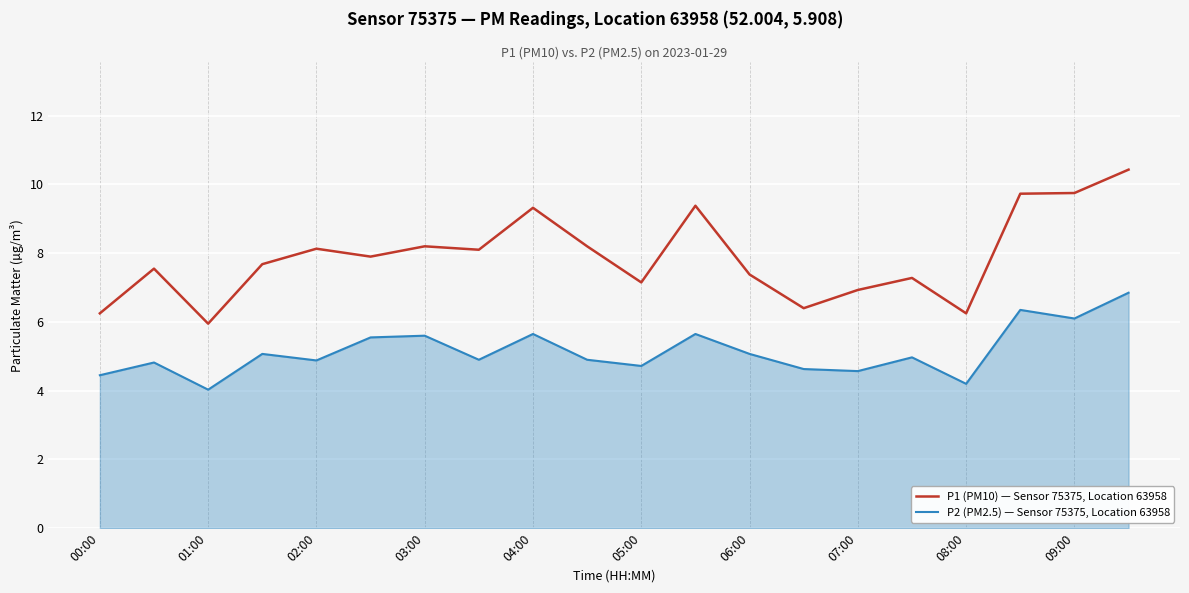

Which series has the largest range (max minus min)?

P1 (PM10) — Sensor 75375, Location 63958